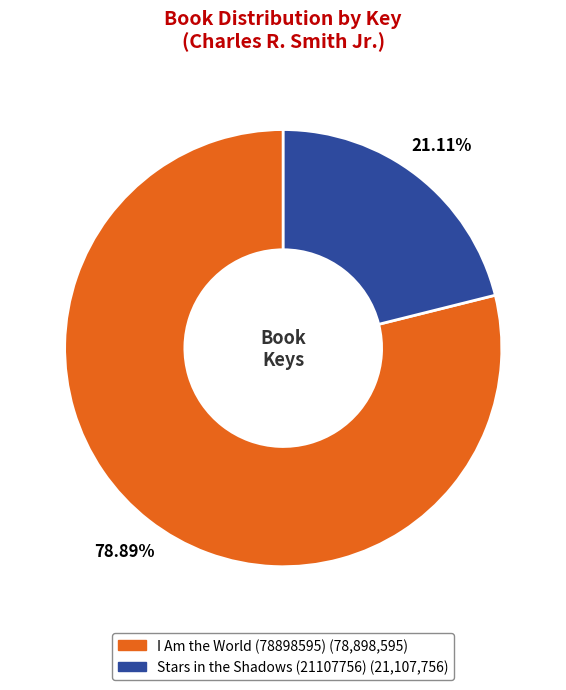

To the nearest percent, what is the combined percentage of I Am the World (78898595) and Stars in the Shadows (21107756)?

100%